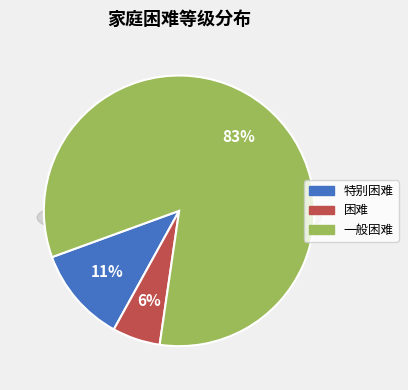

Rank the categories by value from lowest to highest.

困难, 特别困难, 一般困难